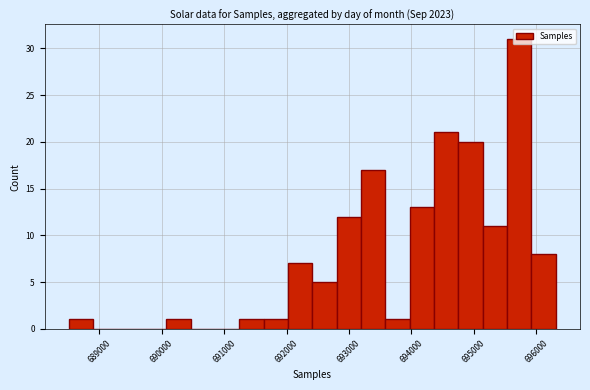

Around what value on the x-axis is the tallest bar? Give the approximate position of its centre, as read against the axis.

695700